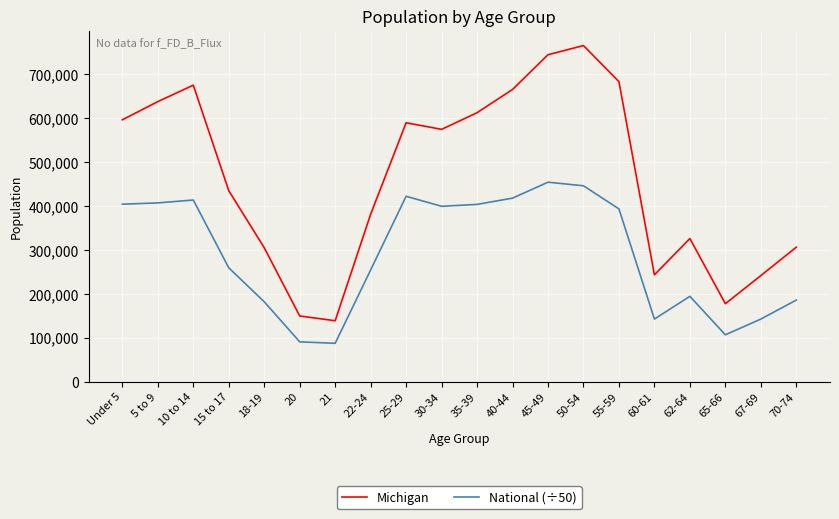

The National (÷50) series shows 99742.2 at 55-59. True or false?

False